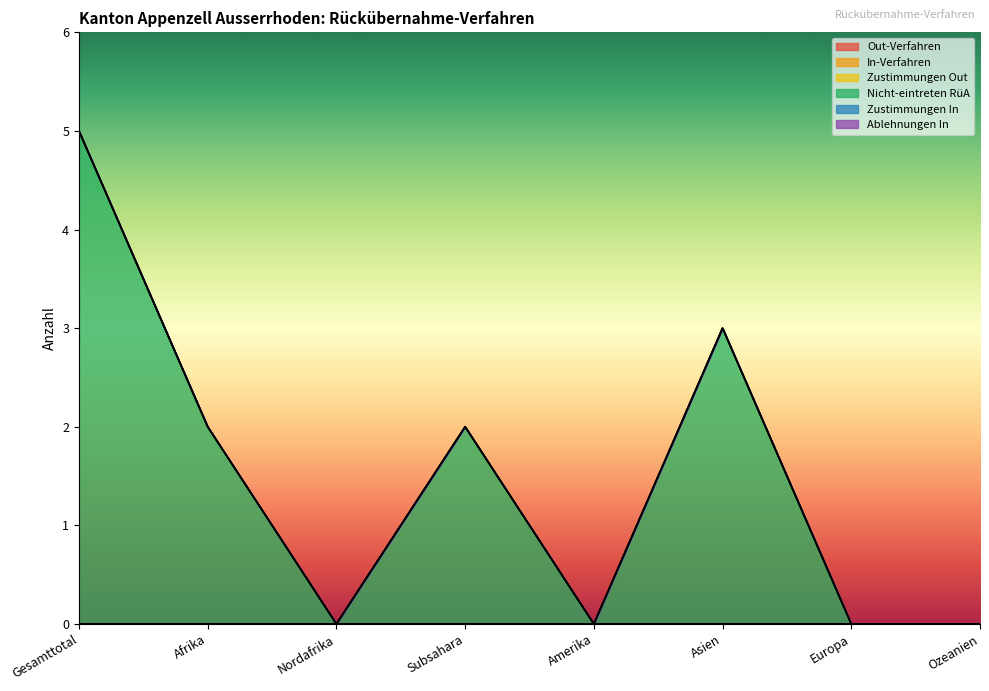

Is the value of Zustimmungen Out at Nordafrika greater than the value of Zustimmungen In at Ozeanien?

No